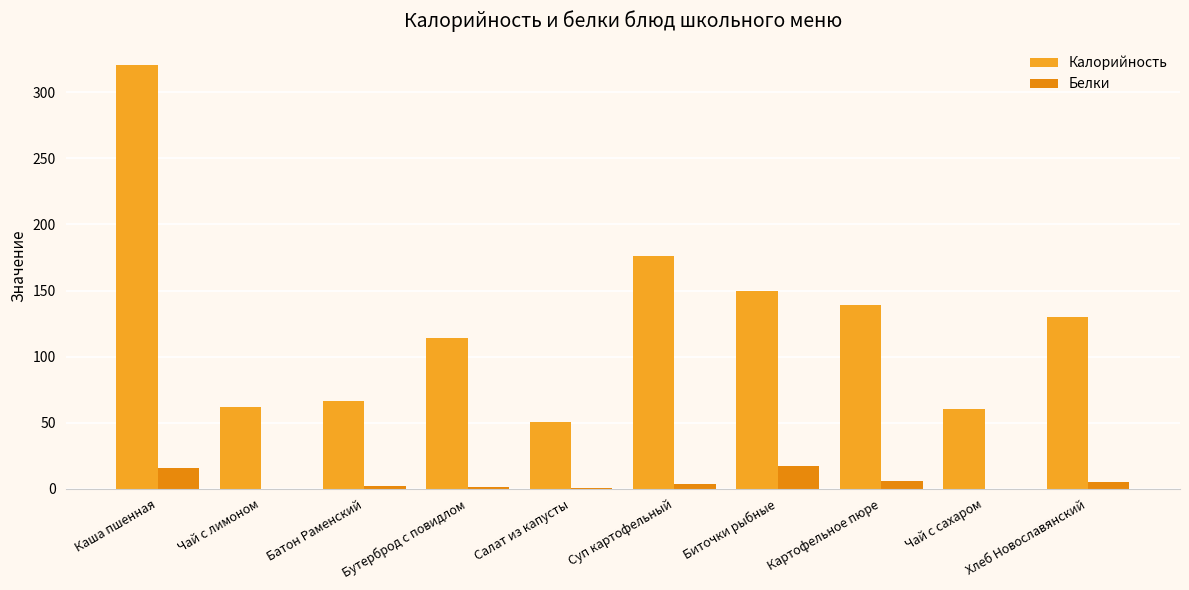

How many categories are shown in the chart?

10